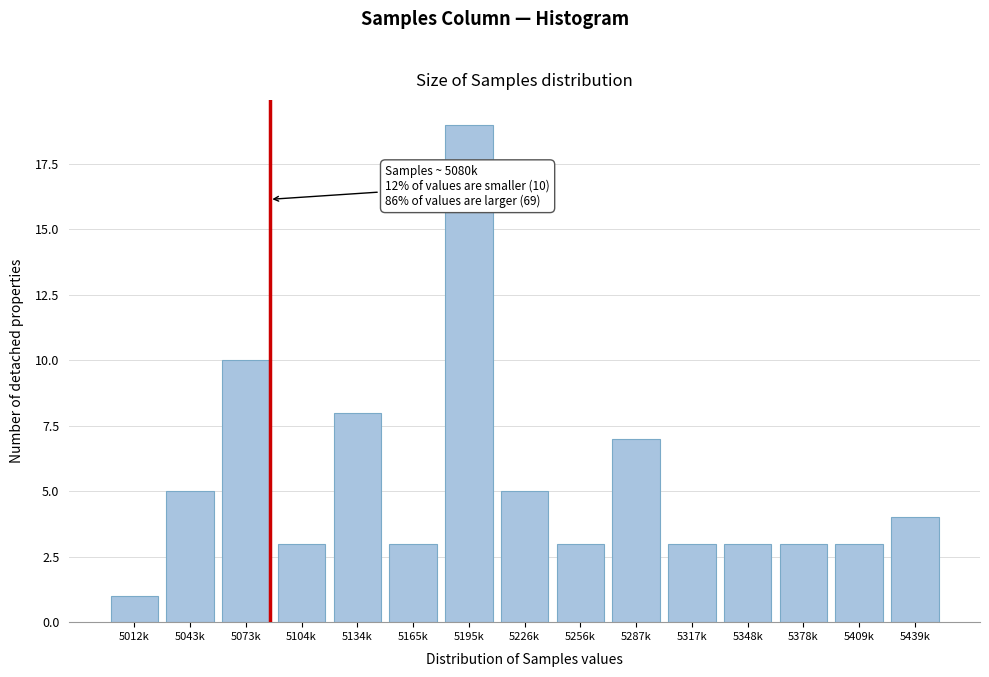

Reading left to right, extract all data points from this chart.

1	5	10	3	8	3	19	5	3	7	3	3	3	3	4